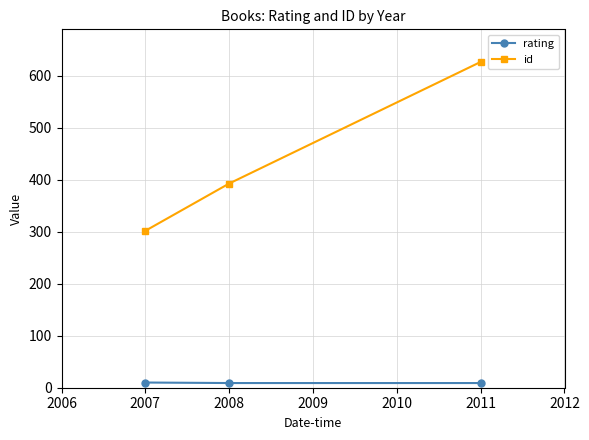

What is the spread (max minus min) of values at 2008?

384